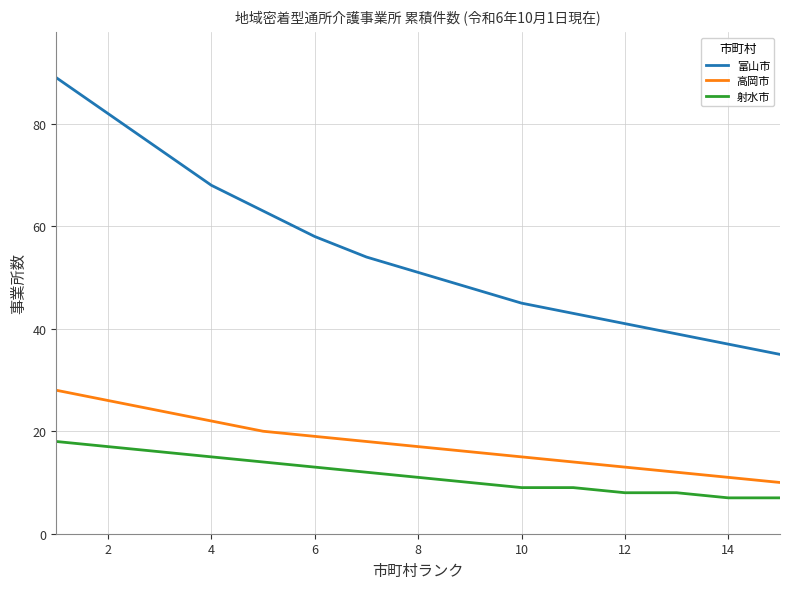

What is the difference between the maximum and minimum values in the 富山市 series?

54